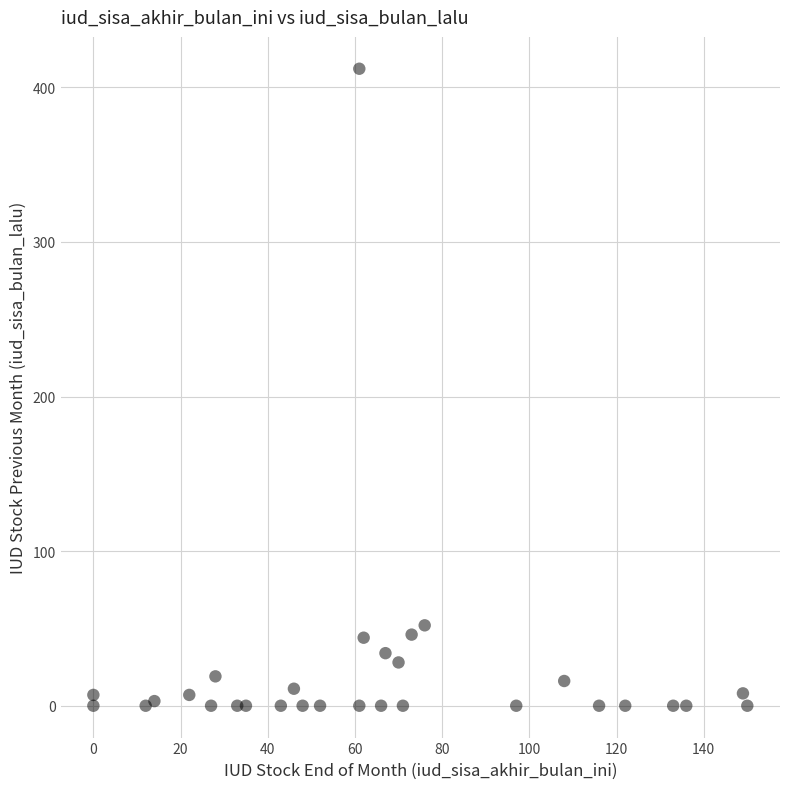

What is the range of Y values (max minus min)?

412